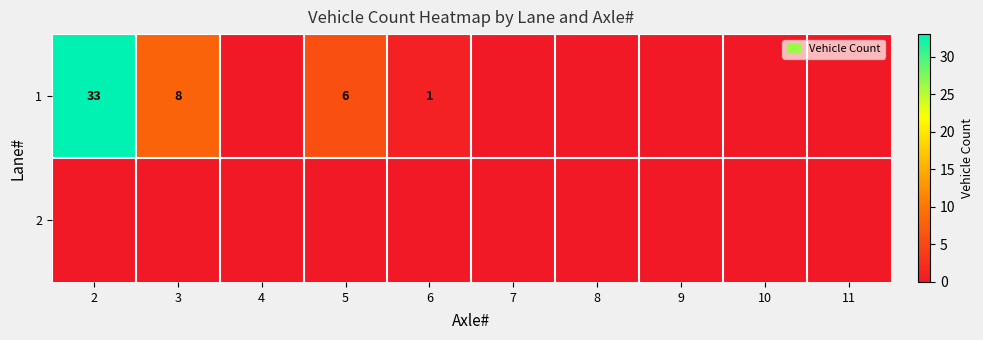

Is it true that 1 equals 1 at 6?

True